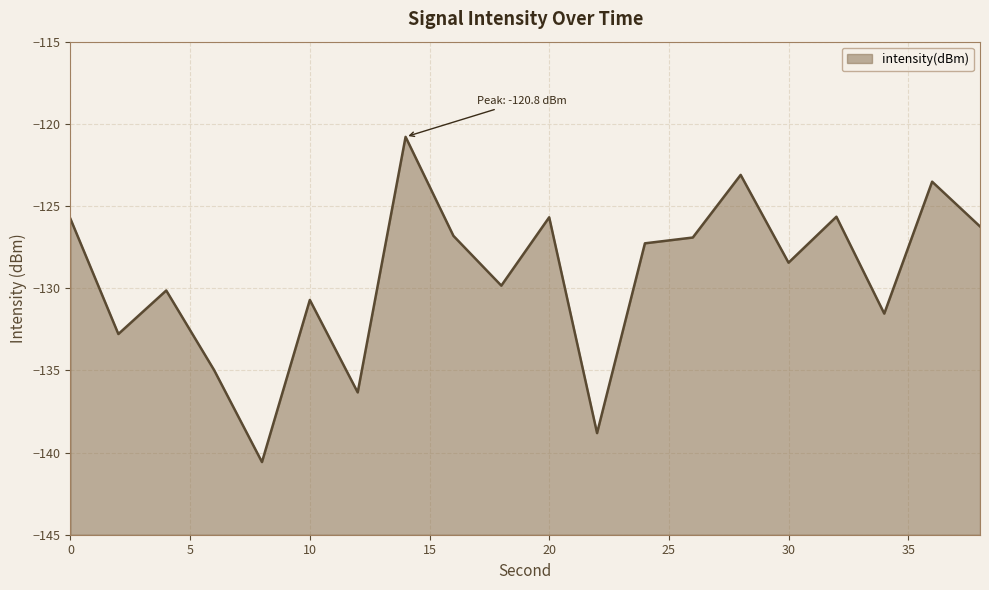

Between 38 and 16, which is larger?

38